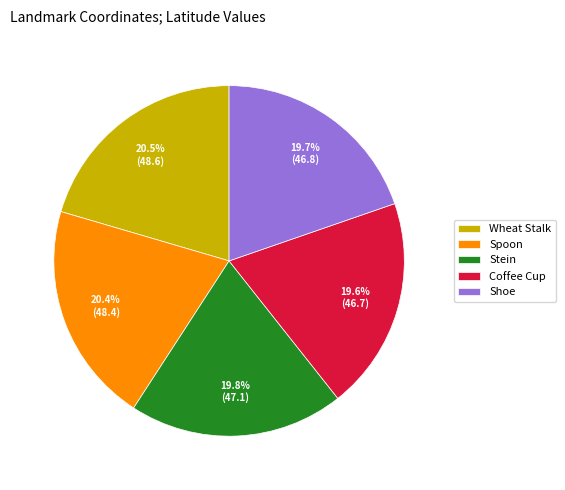

Count the number of slices in the pie.

5